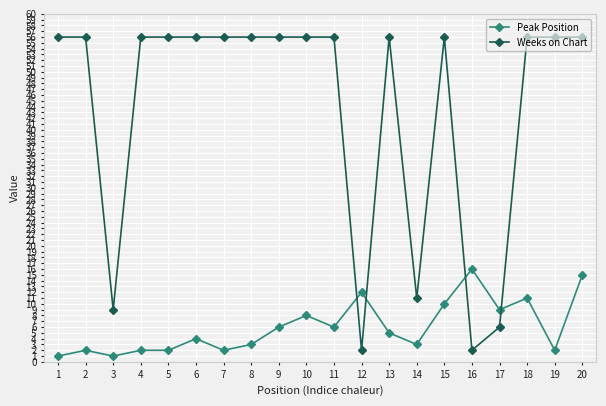

Which series has the widest spread of values?

Weeks on Chart